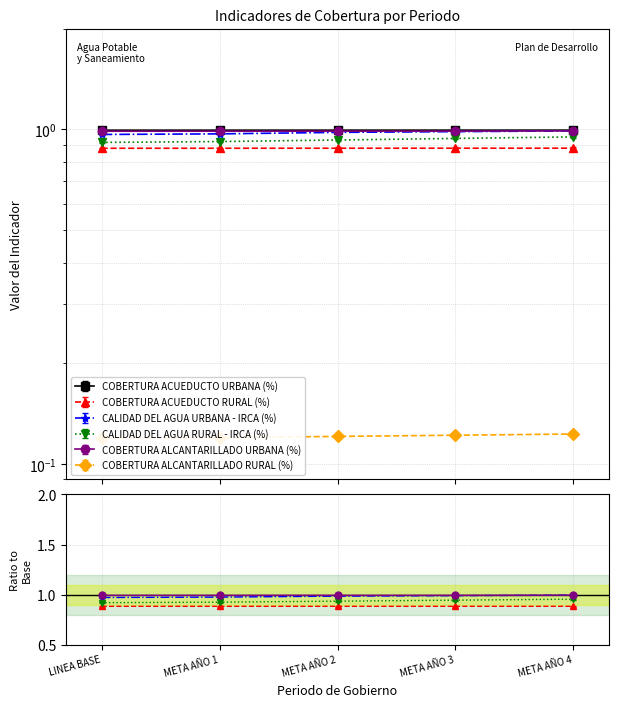

True or false: CALIDAD DEL AGUA URBANA - IRCA (%) and COBERTURA ALCANTARILLADO RURAL (%) cross at least once.

False